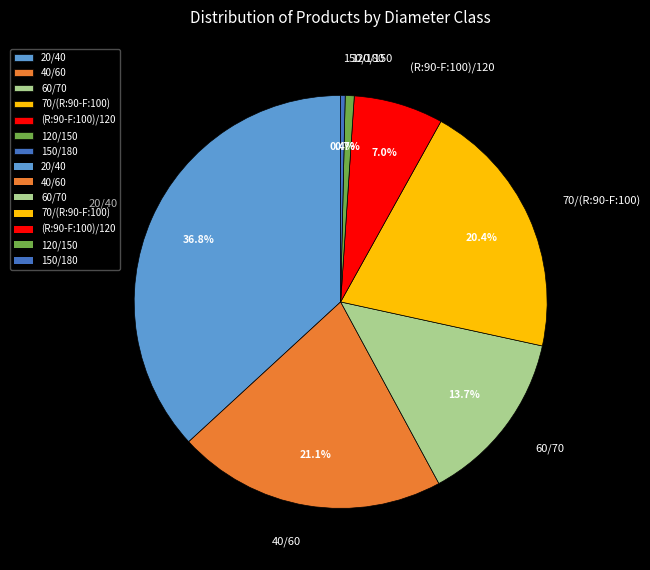

Which slice is the largest?

20/40